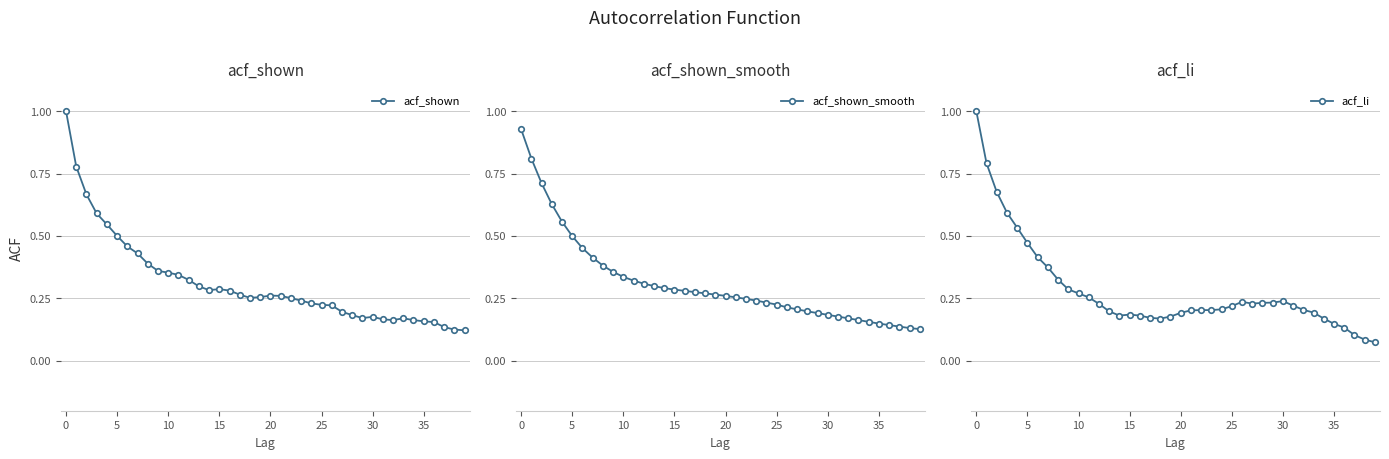

What is the sum of all acf_shown values?

12.4